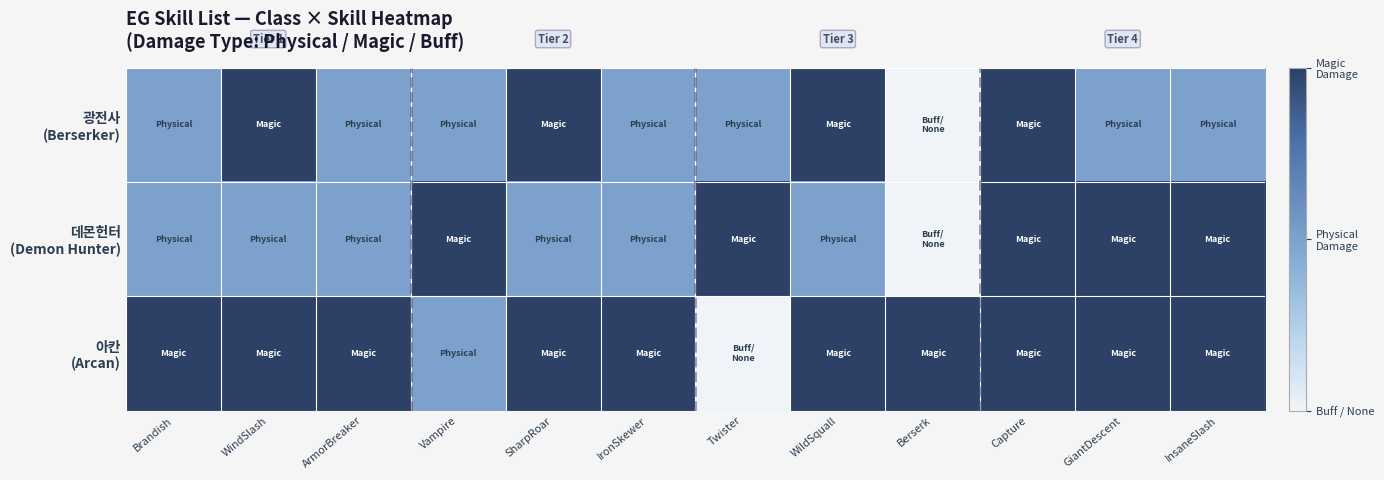

Between IronSkewer and InsaneSlash, which series saw the biggest shift?

데몬헌터 (Demon Hunter)